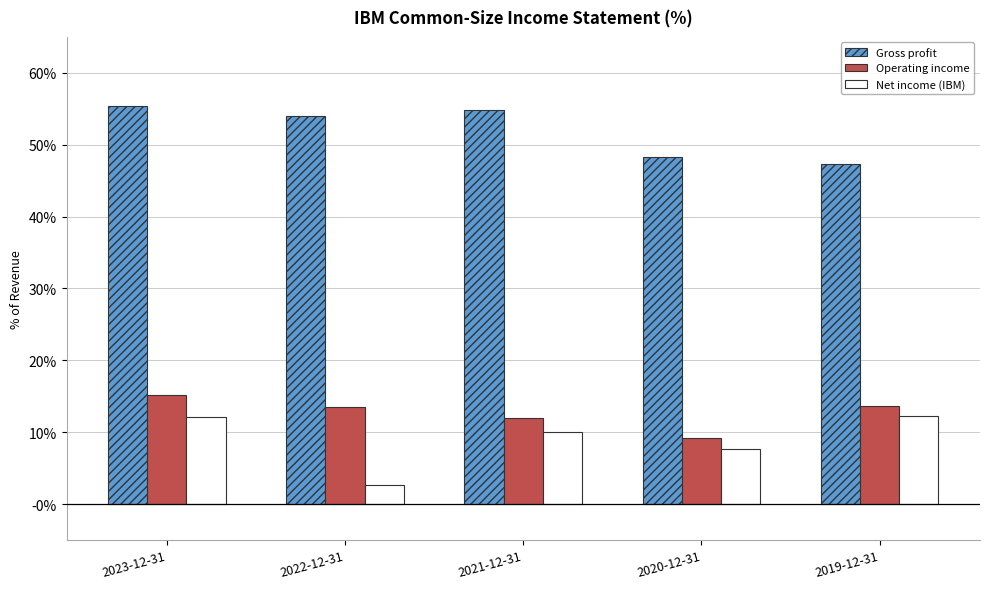

What are all the series names shown in the legend?

Gross profit, Operating income, Net income (IBM)